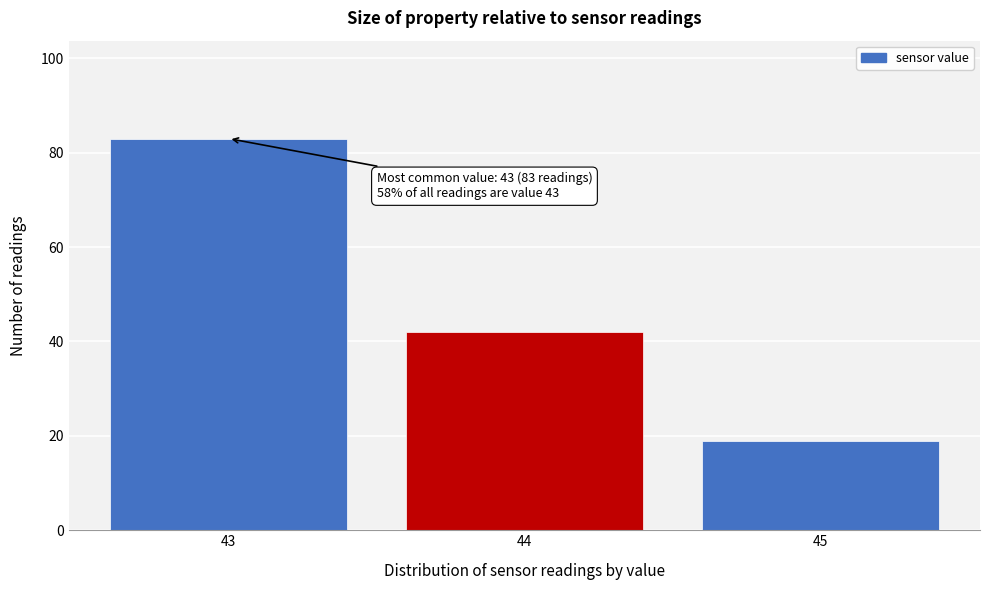

Over which range of the x-axis is the bar tallest?

42.5 to 43.5